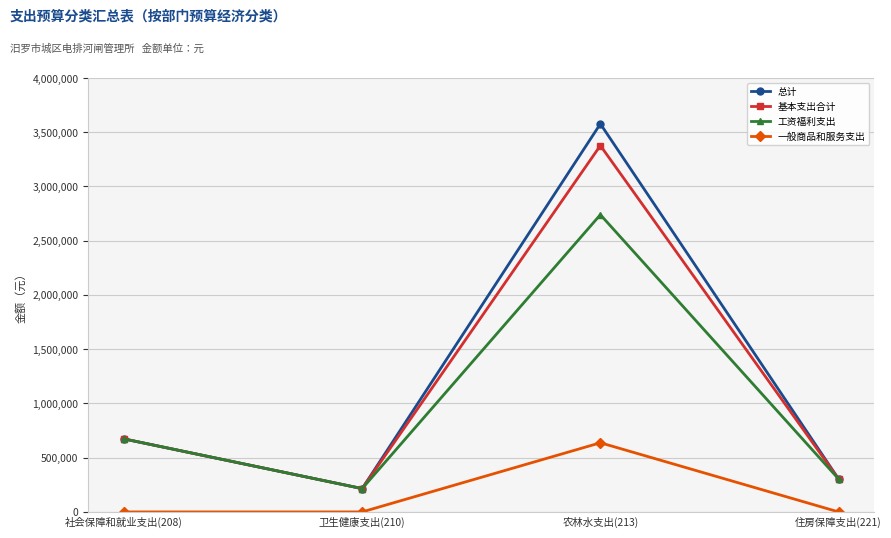

Is the value of 工资福利支出 at 农林水支出(213) greater than the value of 总计 at 卫生健康支出(210)?

Yes